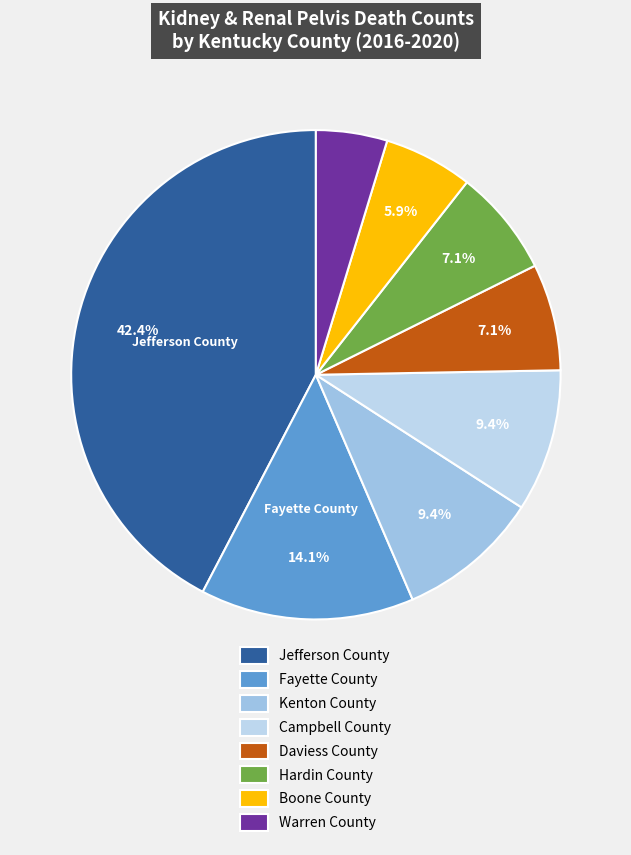

True or false: Boone County accounts for 17% of the total.

False